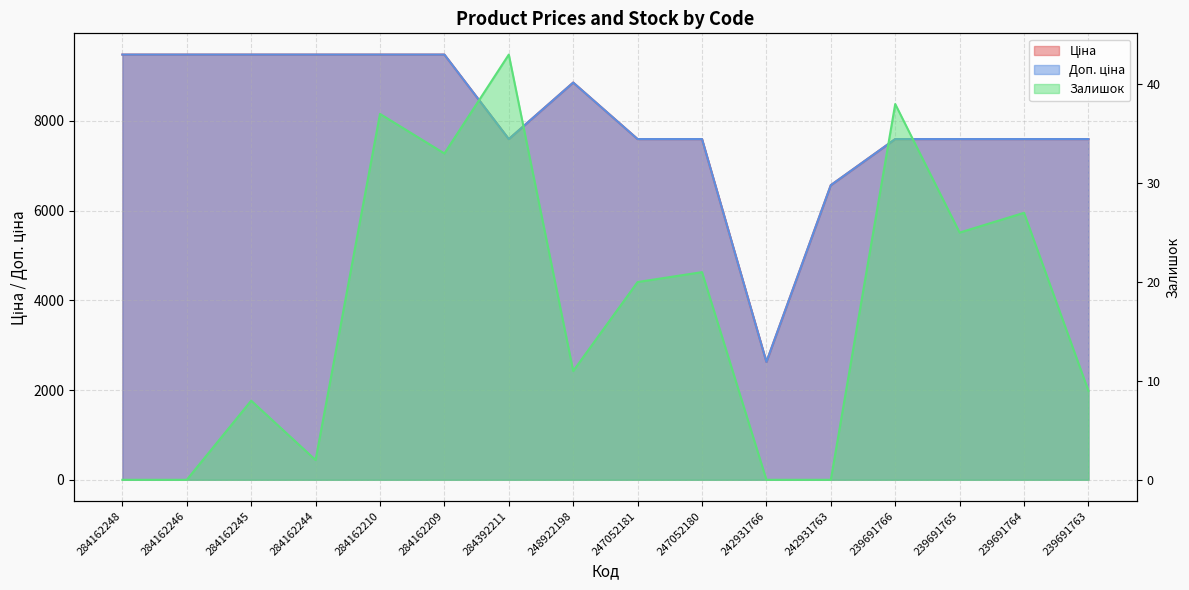

The Ціна series shows 9480.1 at 284162248. True or false?

True